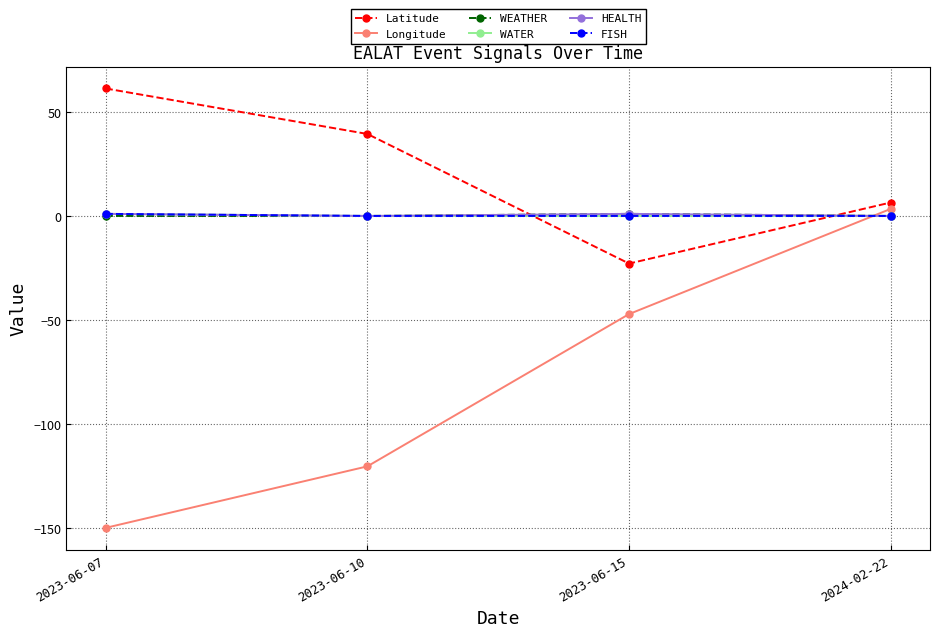

The value of Longitude at 2023-06-10 is -62.5. True or false?

False